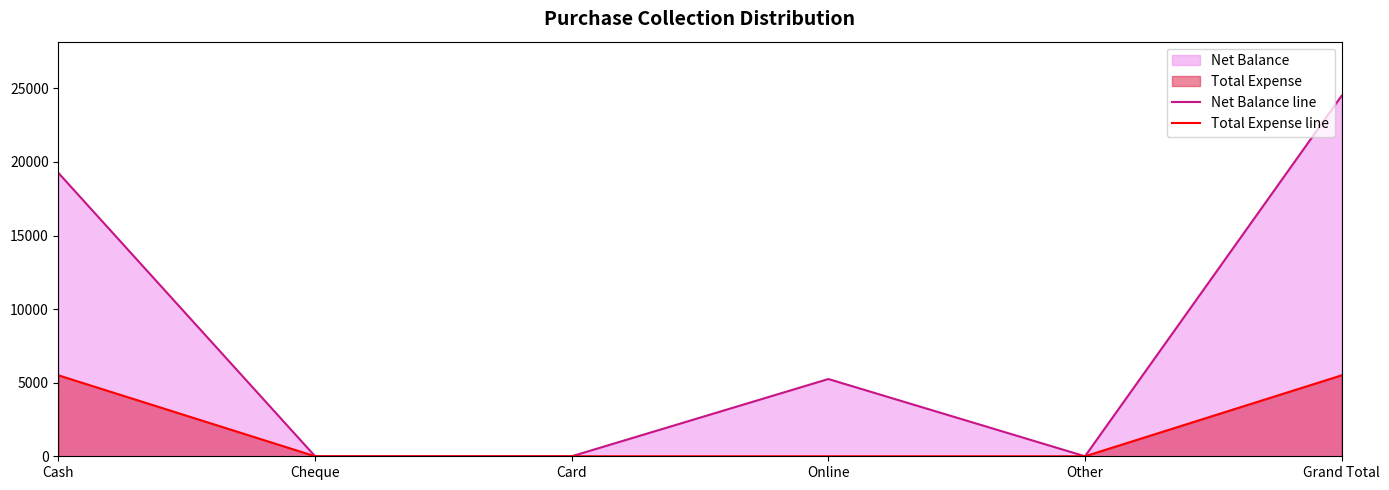

In Net Balance line, how many points are higher than both neighbors (excluding endpoints)?

1